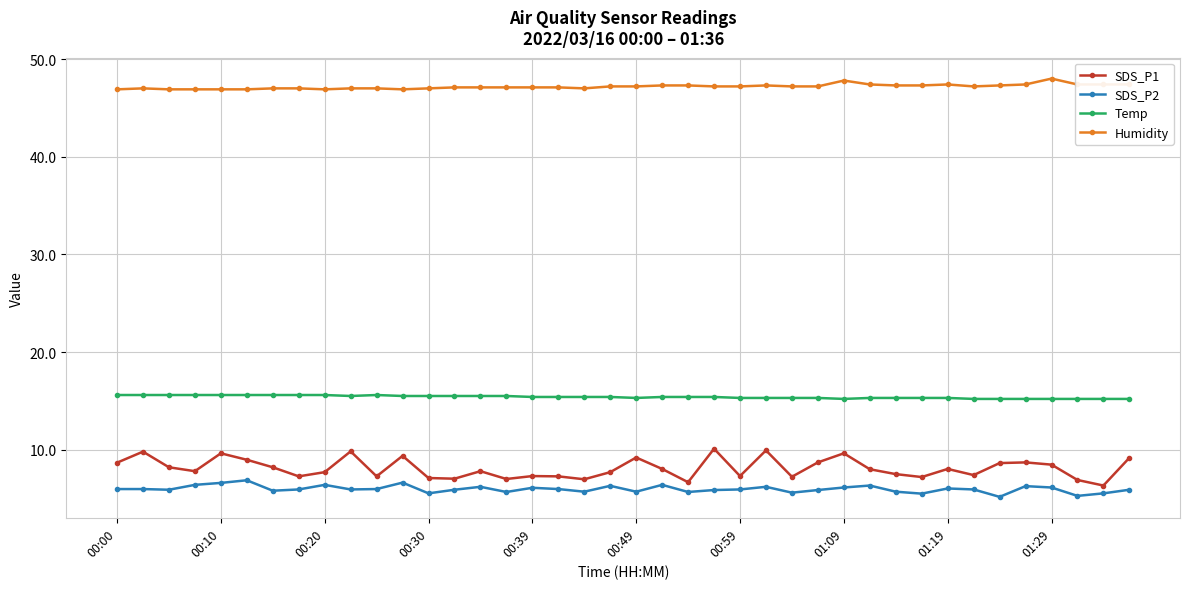

What is the value of the SDS_P2 point at the 33rd from the left?

6.0